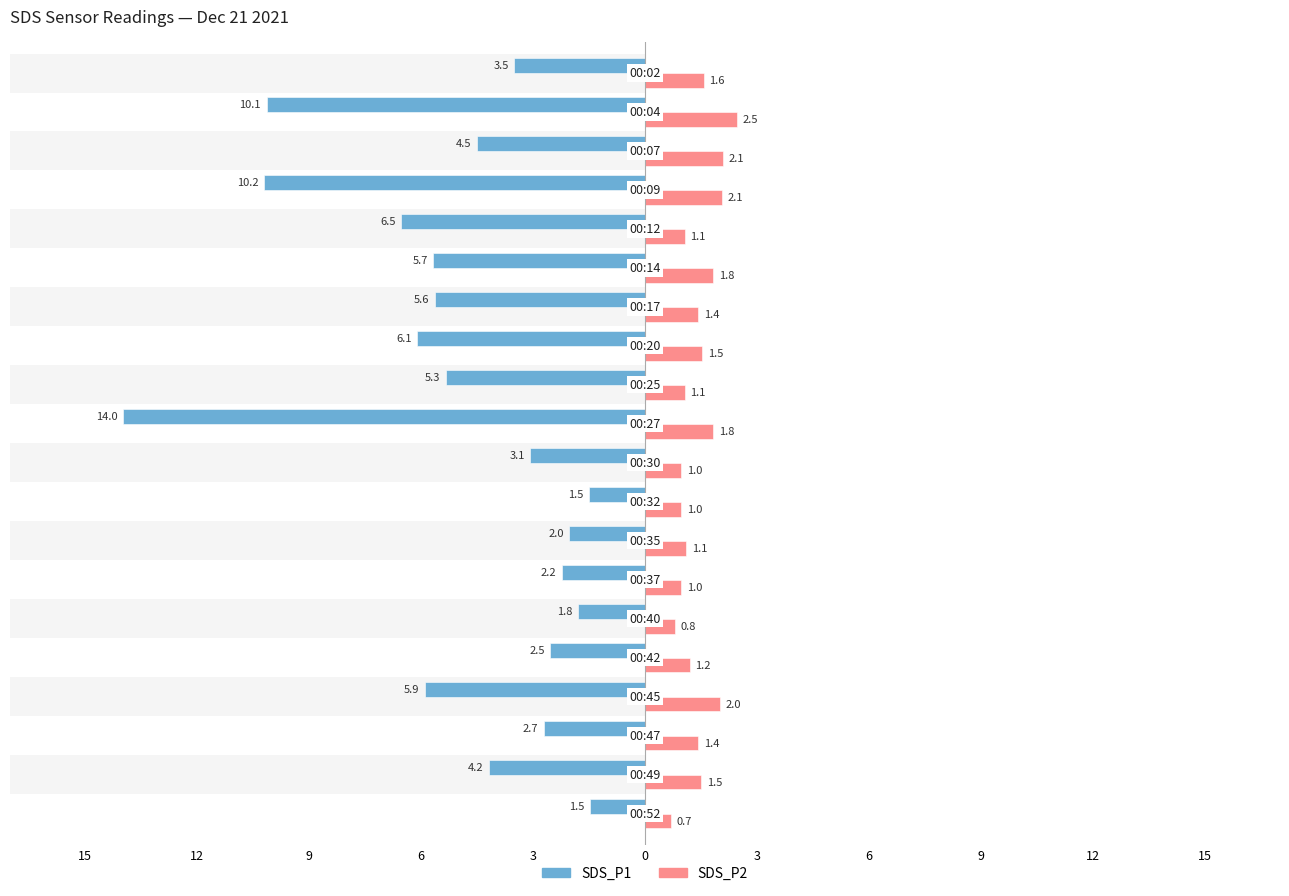

How many distinct data groups are displayed?

2